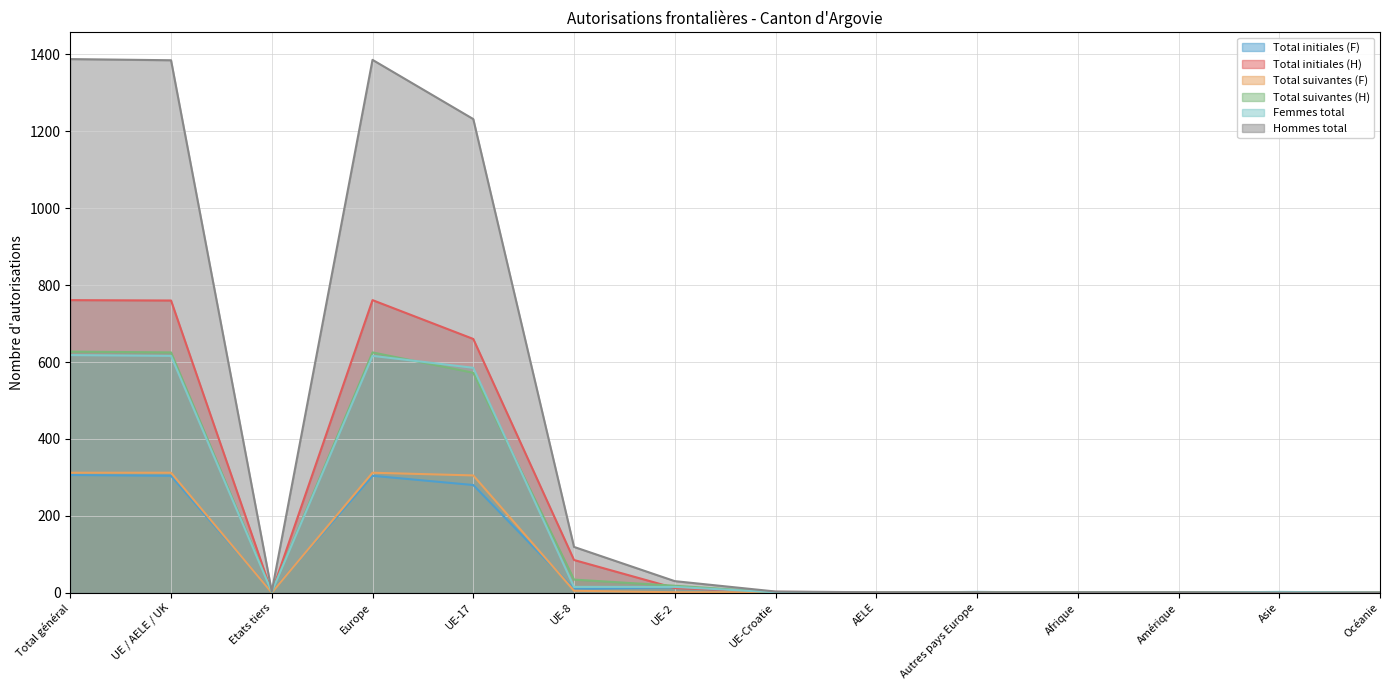

True or false: Total initiales (F) and Total suivantes (F) intersect in this chart.

True